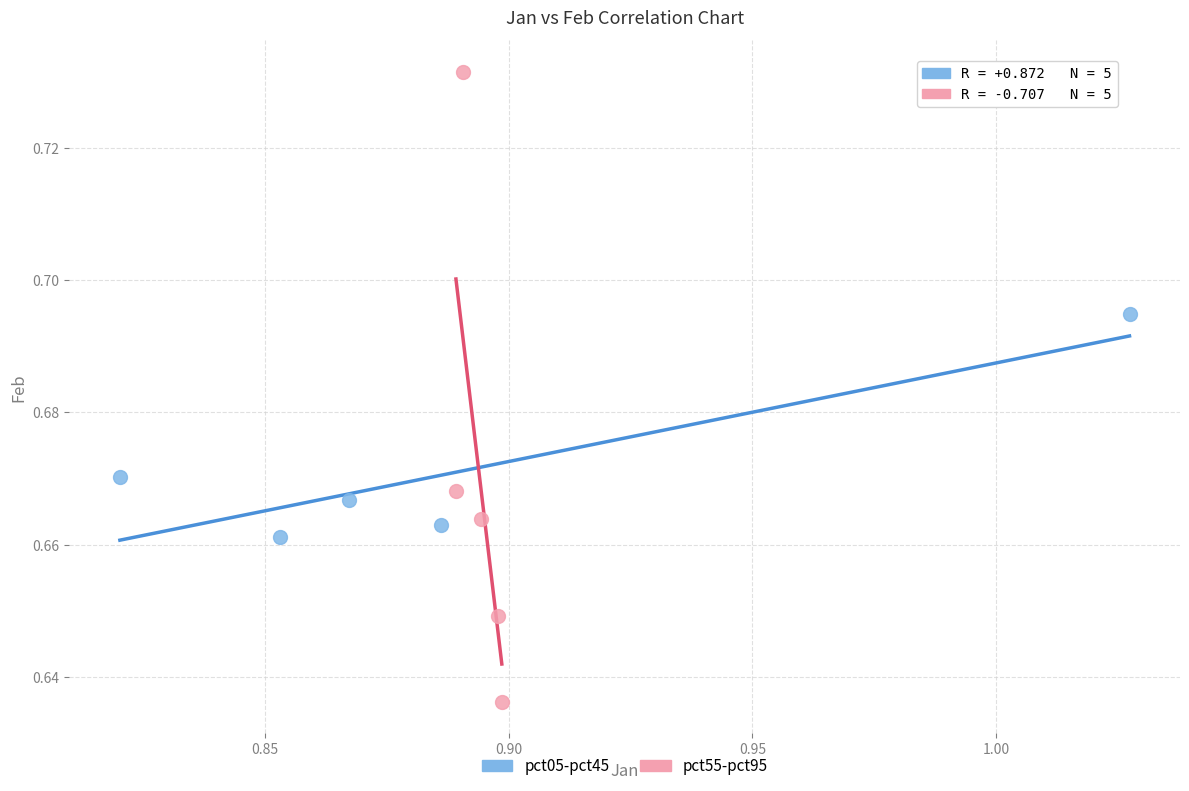

Which series has the largest Y range (max minus min)?

pct55-pct95